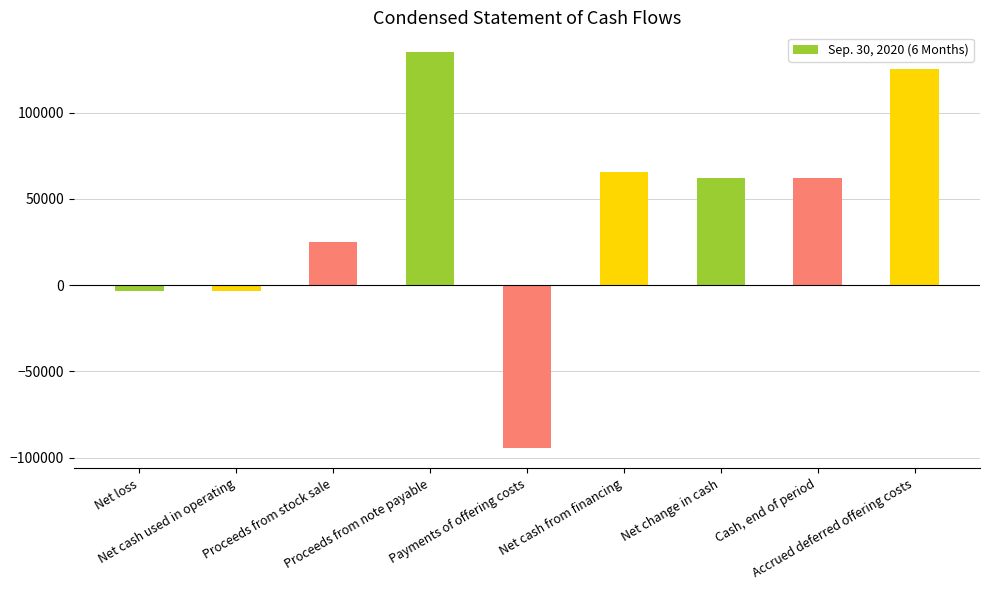

What is the greatest value displayed?

135000